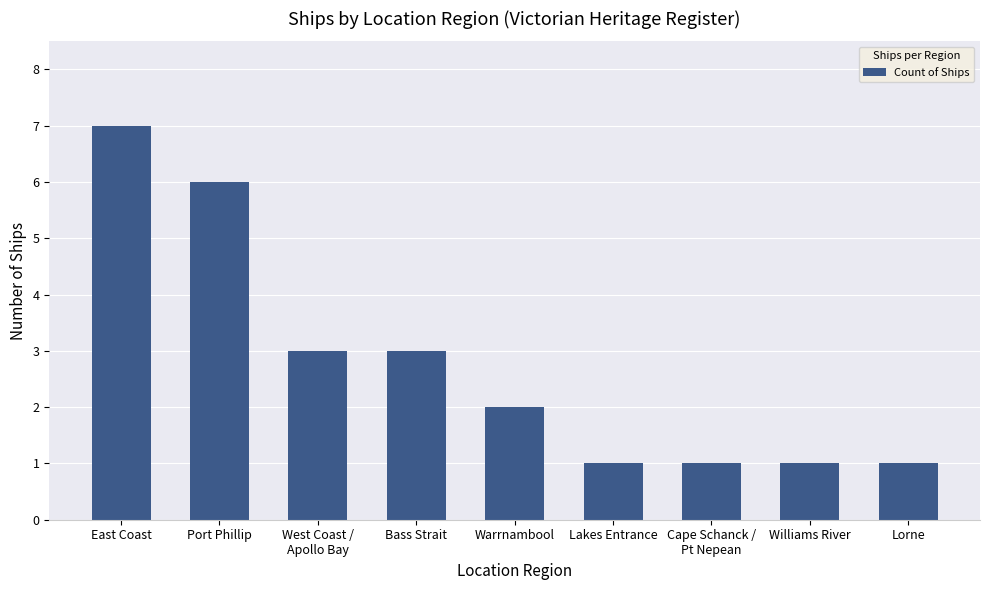

What position from the left is Warrnambool?

5